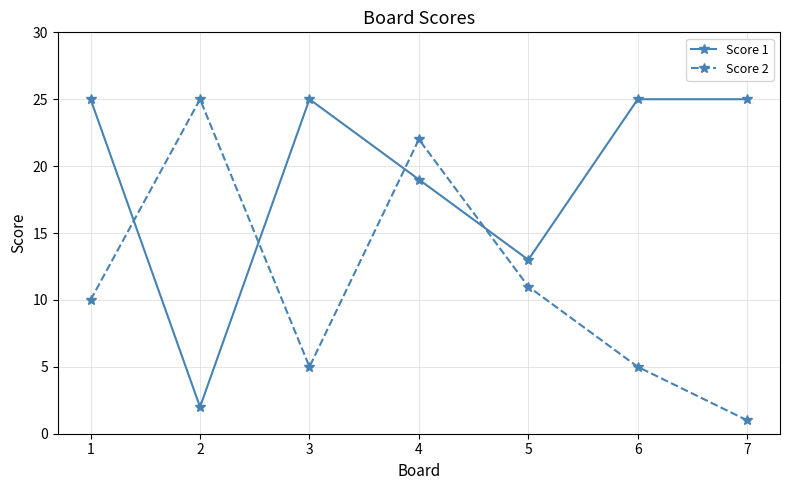

At 7, list the series in order from largest to smallest.

Score 1, Score 2